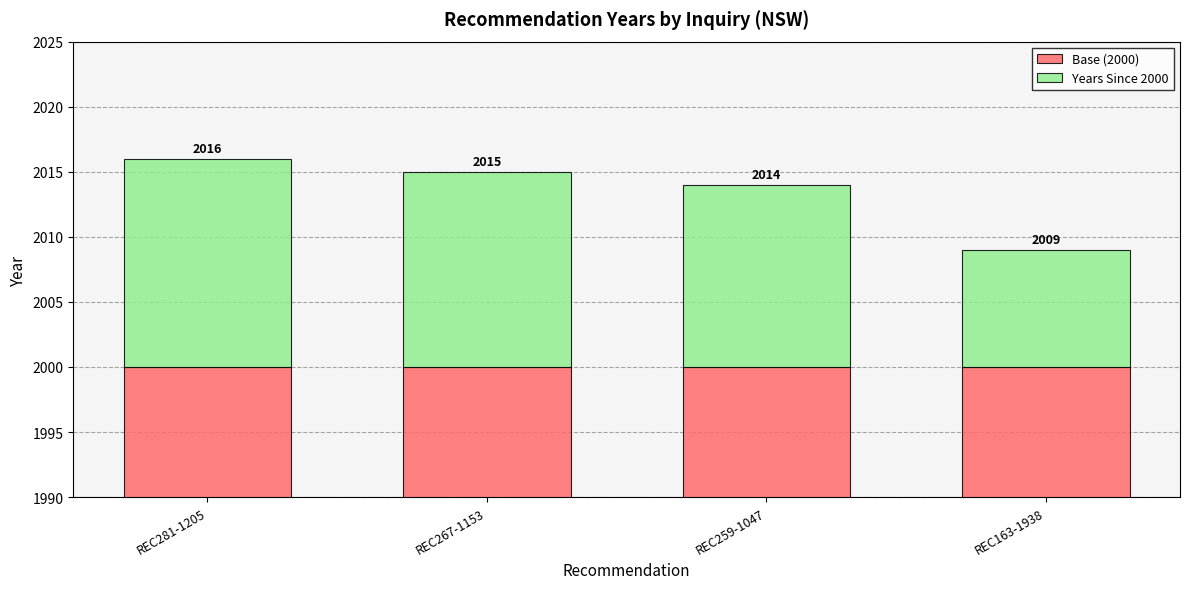

The Base (2000) series shows 2000 at REC267-1153. True or false?

True